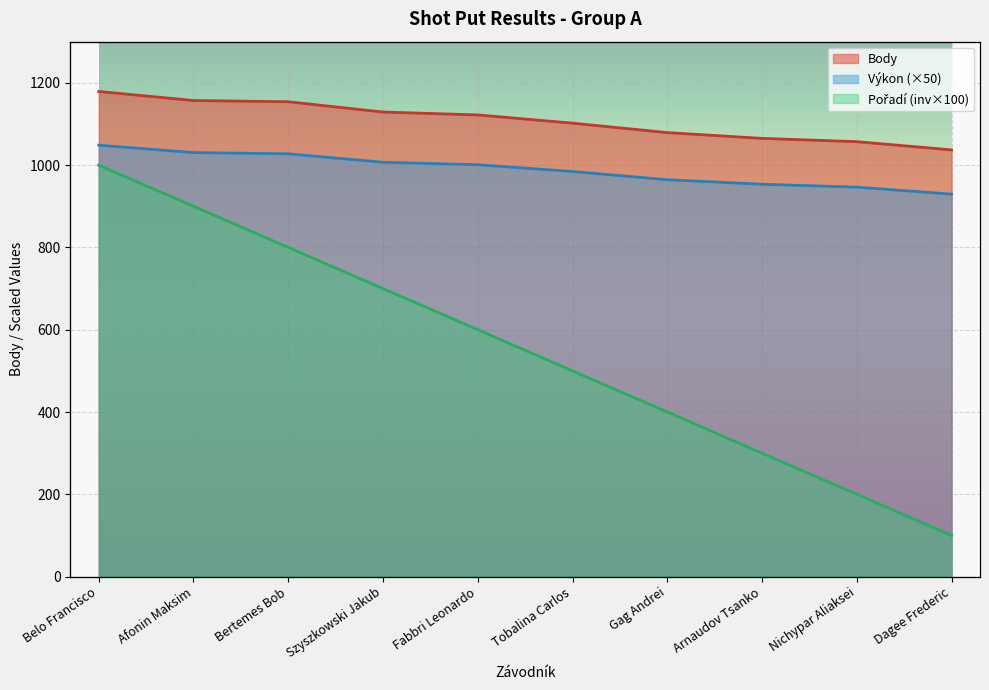

Reading right to left, what are all the values shown in this chart?

Výkon: Dagee Frederic=929.5	Nichypar Aliaksei=946.5	Arnaudov Tsanko=953.5	Gag Andrei=964.5	Tobalina Carlos=984.5	Fabbri Leonardo=1001.0	Szyszkowski Jakub=1007.0	Bertemes Bob=1027.5	Afonin Maksim=1030.5	Belo Francisco=1048.5
Body: Dagee Frederic=1037.0	Nichypar Aliaksei=1057.0	Arnaudov Tsanko=1065.0	Gag Andrei=1079.0	Tobalina Carlos=1102.0	Fabbri Leonardo=1122.0	Szyszkowski Jakub=1129.0	Bertemes Bob=1154.0	Afonin Maksim=1157.0	Belo Francisco=1179.0
Pořadí: Dagee Frederic=100.0	Nichypar Aliaksei=200.0	Arnaudov Tsanko=300.0	Gag Andrei=400.0	Tobalina Carlos=500.0	Fabbri Leonardo=600.0	Szyszkowski Jakub=700.0	Bertemes Bob=800.0	Afonin Maksim=900.0	Belo Francisco=1000.0